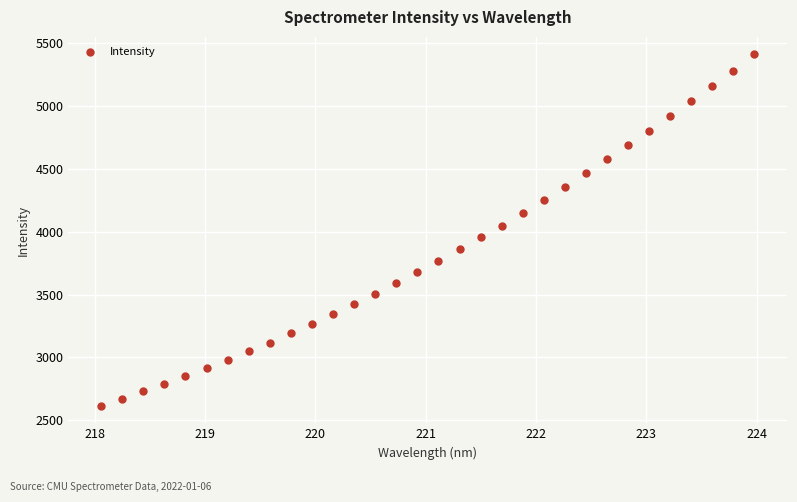

What is the range of Y values (max minus min)?

2795.2